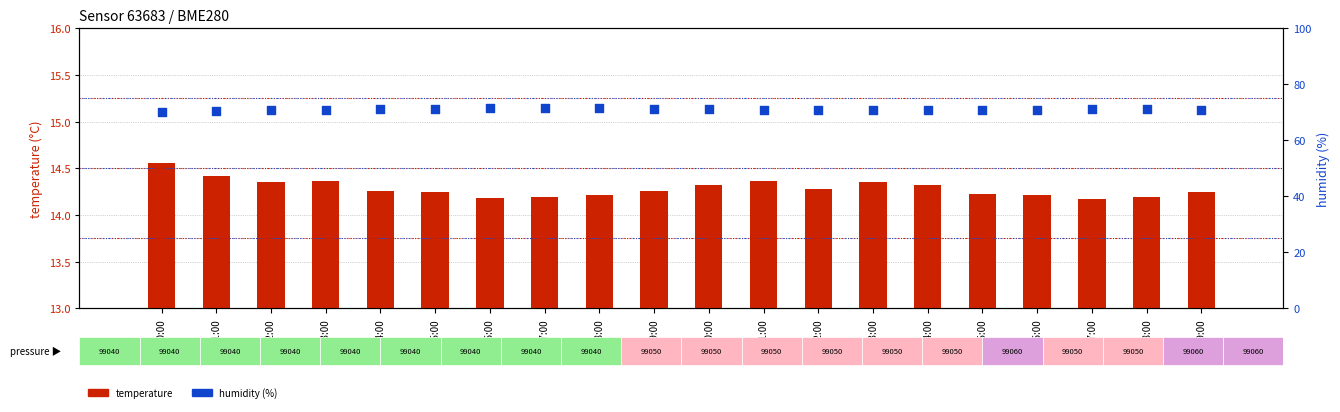

Which series contains the lowest Y value?

temperature